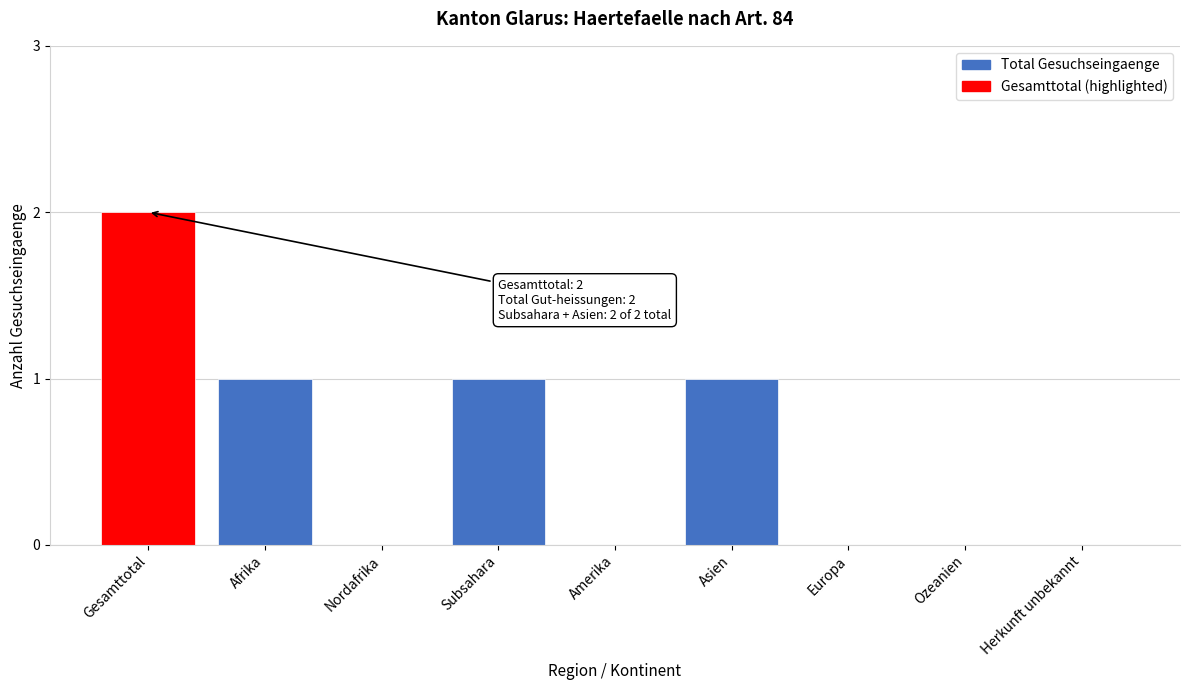

Reading right to left, extract all data points from this chart.

Herkunft unbekannt=0	Ozeanien=0	Europa=0	Asien=1	Amerika=0	Subsahara=1	Nordafrika=0	Afrika=1	Gesamttotal=2